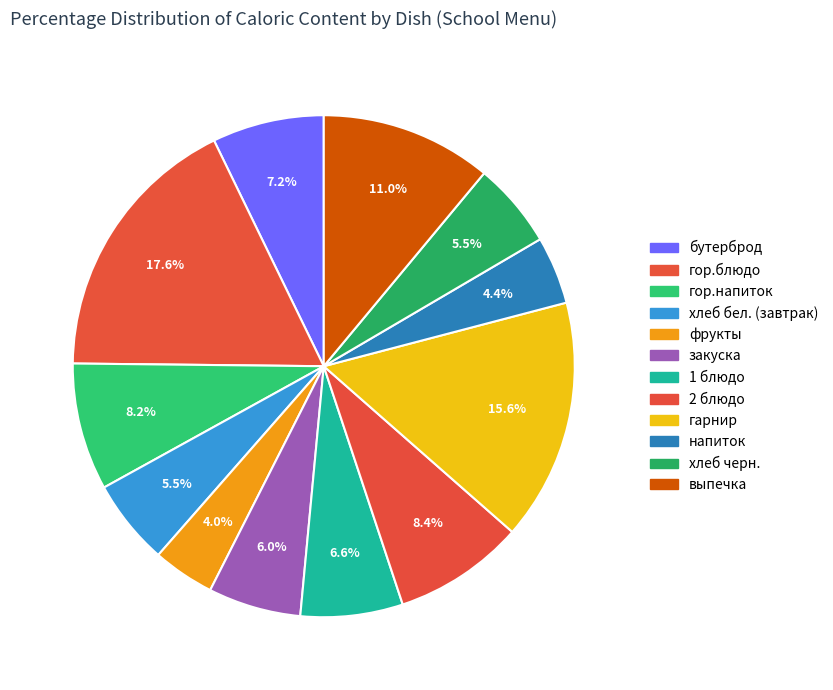

To the nearest percent, what is the average slice percentage?

8%